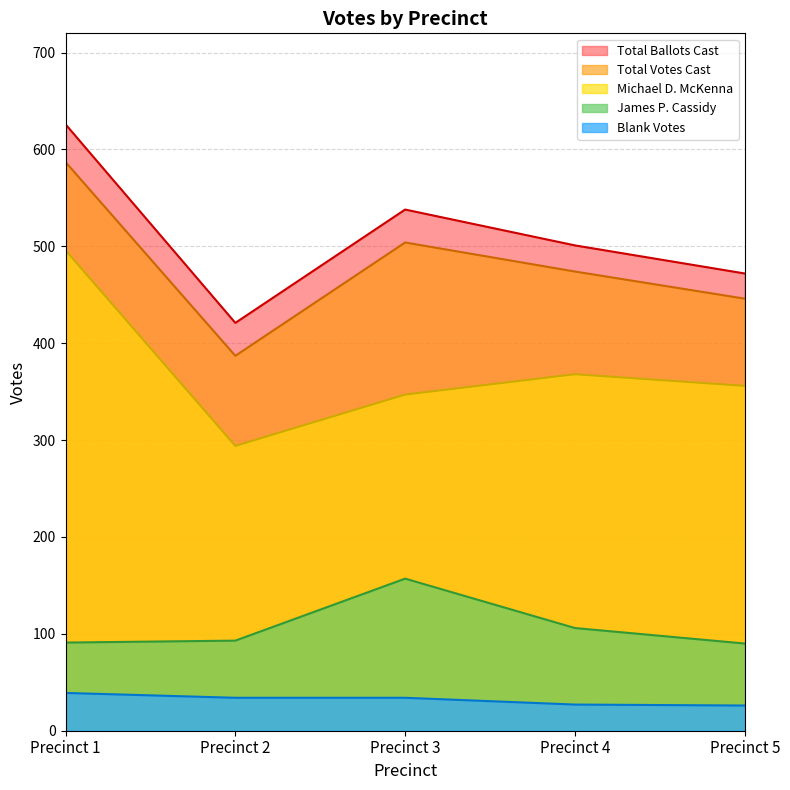

Rank the series by their maximum value, from lowest to highest.

Blank Votes, James P. Cassidy, Michael D. McKenna, Total Votes Cast, Total Ballots Cast